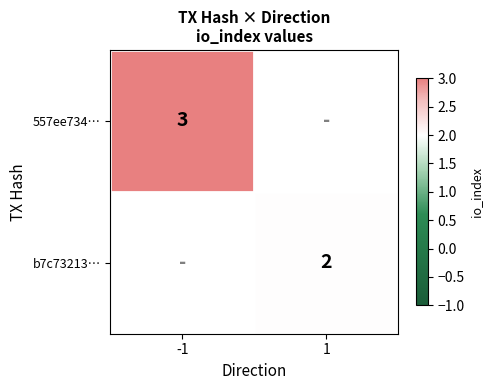

Is it true that 557ee734… equals 4.8 at -1?

False